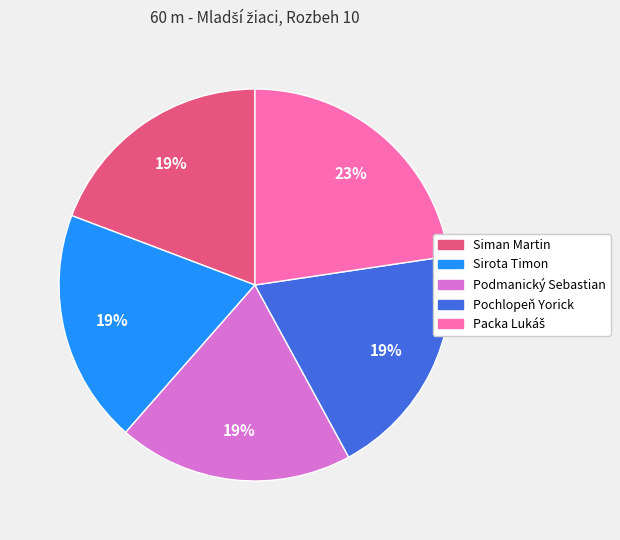

Is the sum of Pochlopeň Yorick and Podmanický Sebastian greater than half?

No